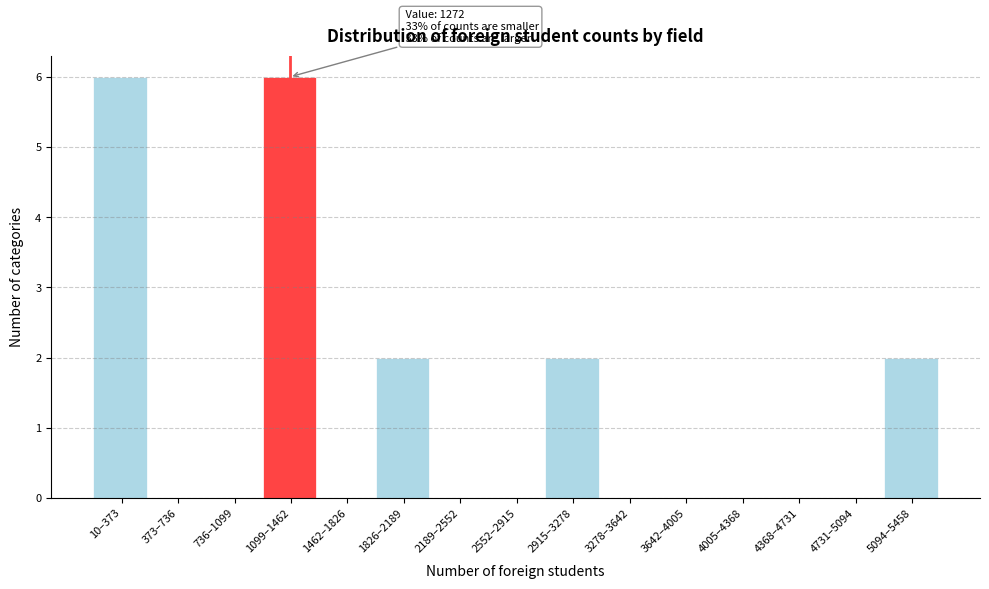

Reading right to left, list all the values displayed in this chart.

5094–5458=2	4731–5094=0	4368–4731=0	4005–4368=0	3642–4005=0	3278–3642=0	2915–3278=2	2552–2915=0	2189–2552=0	1826–2189=2	1462–1826=0	1099–1462=6	736–1099=0	373–736=0	10–373=6